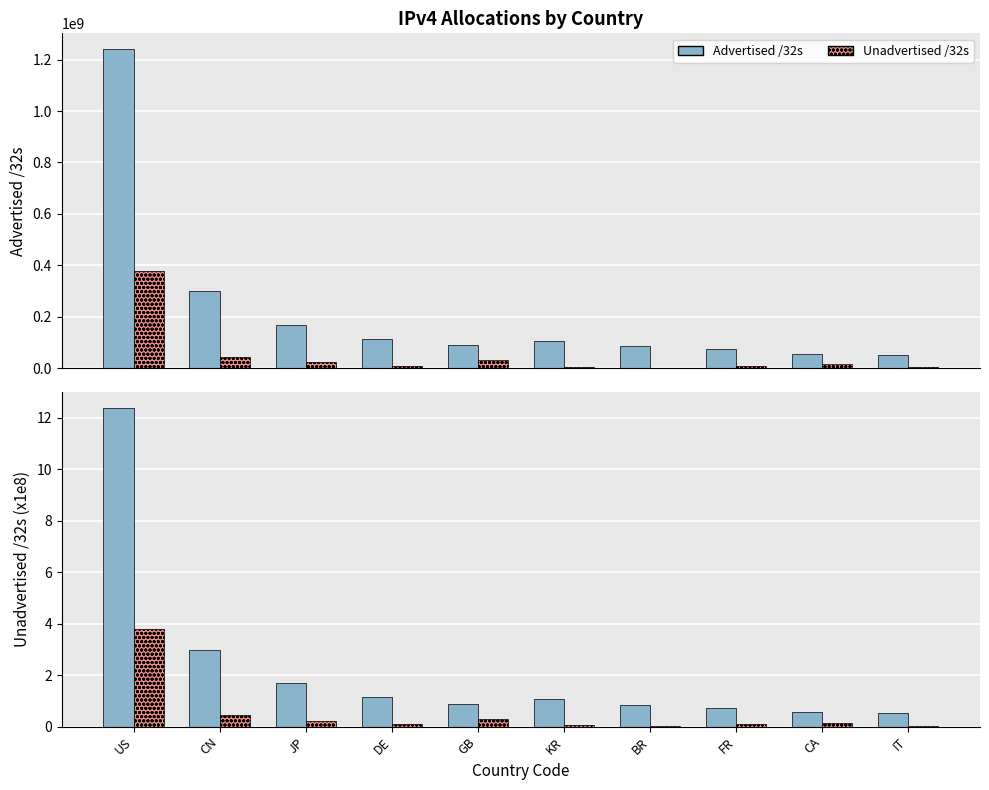

The Unadvertised /32s series shows 0.0 at FR. True or false?

False